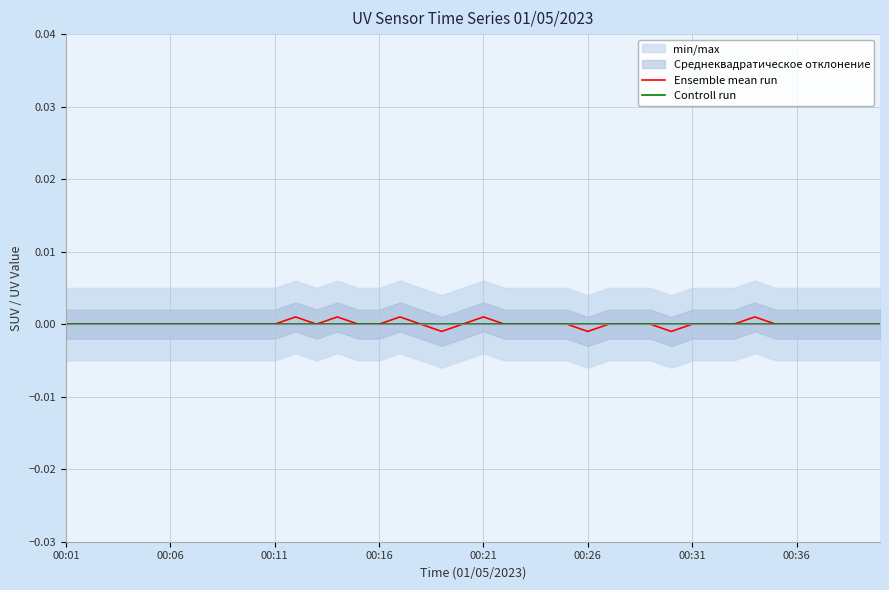

How many values in the Ensemble mean run series are below 0?

3